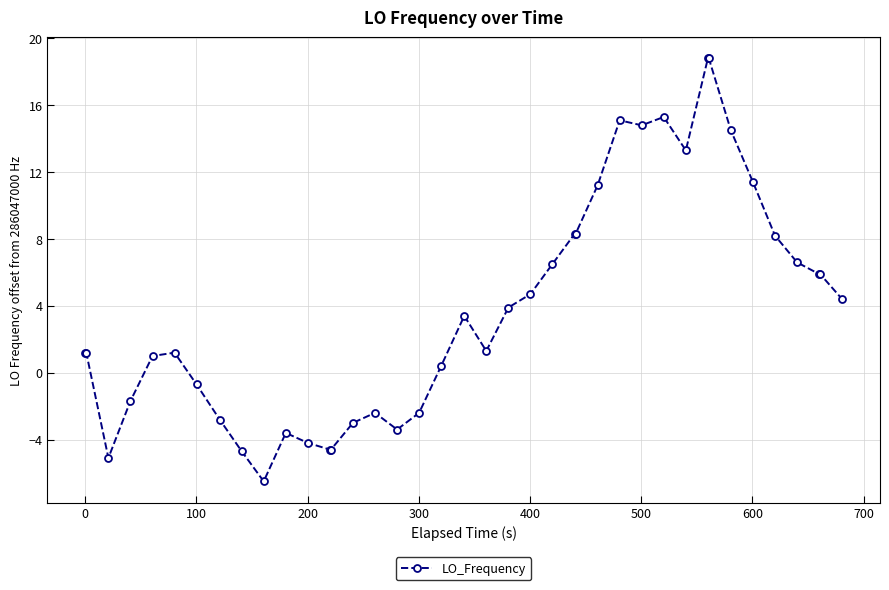

True or false: there are more than 2 points higher than both neighbors.

True